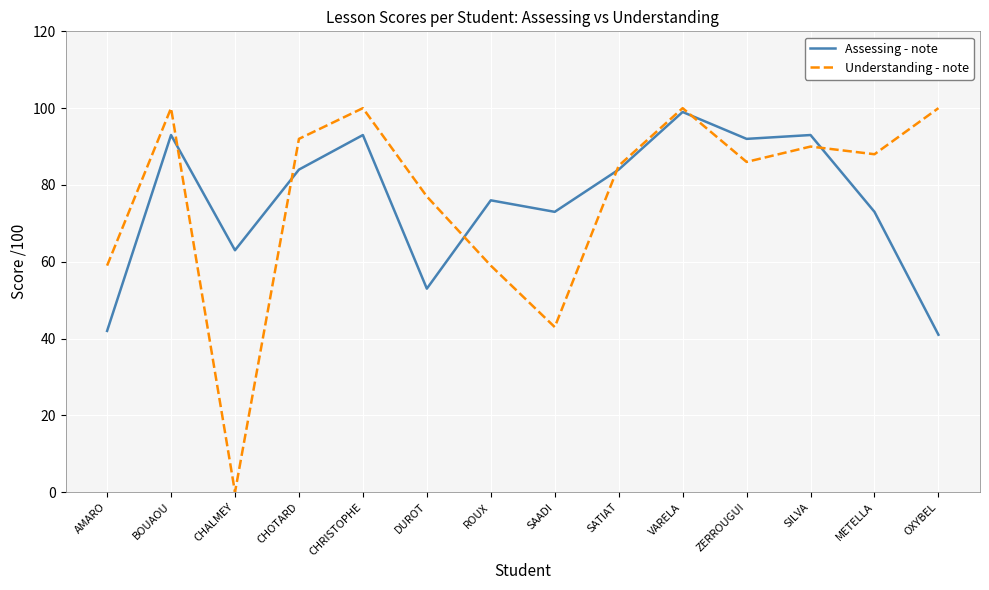

True or false: Assessing - note has more than 2 interior local peaks.

True